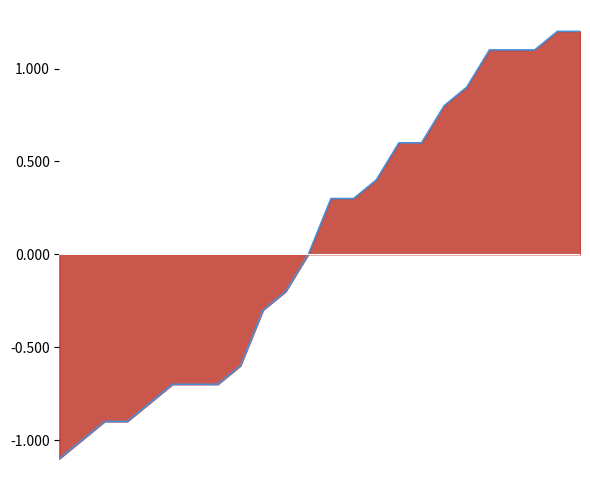

Which has a higher value, 23 or 16?

23